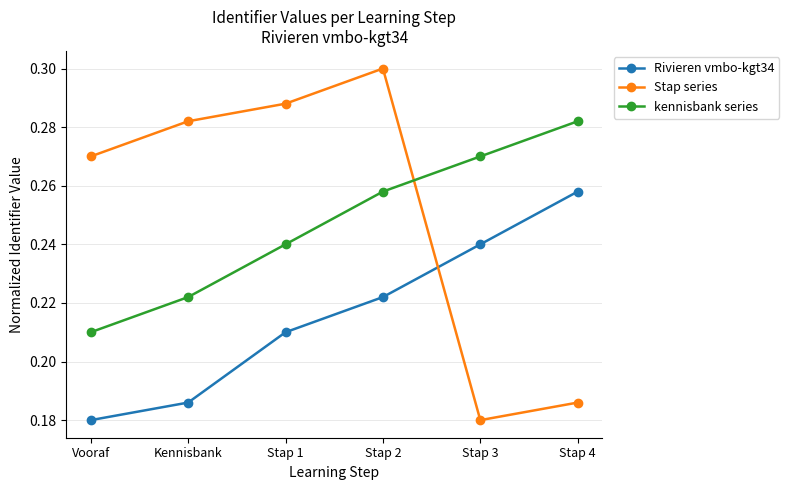

Does the chart display data point markers on the line(s)?

Yes